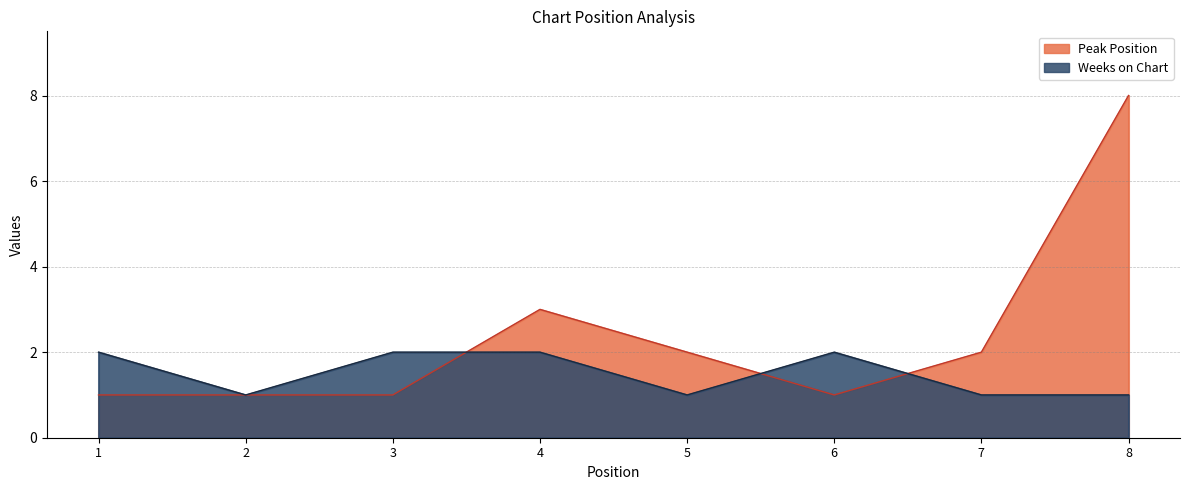

How many series are shown in this chart?

2